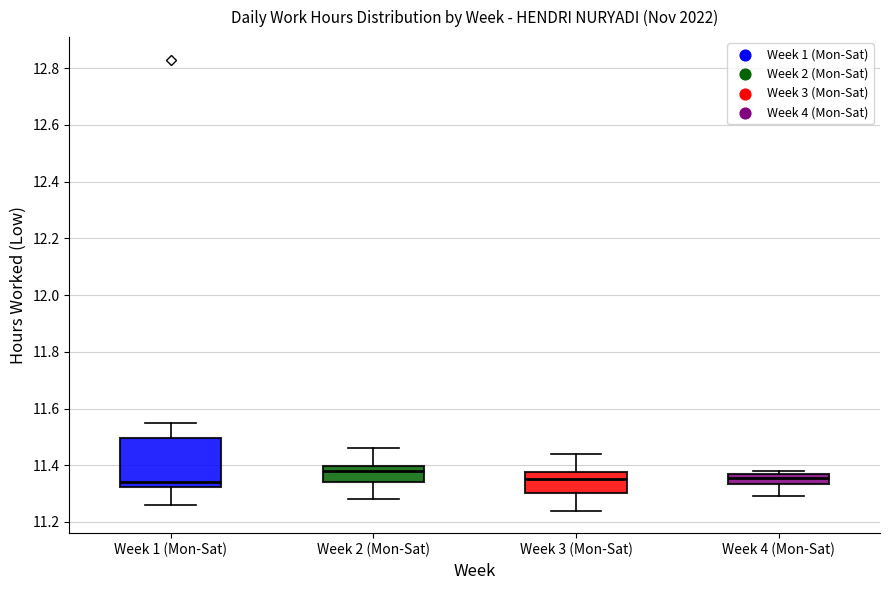

Comparing the boxes themselves (not the whiskers), which one is the tallest?

Week 1 (Mon-Sat)